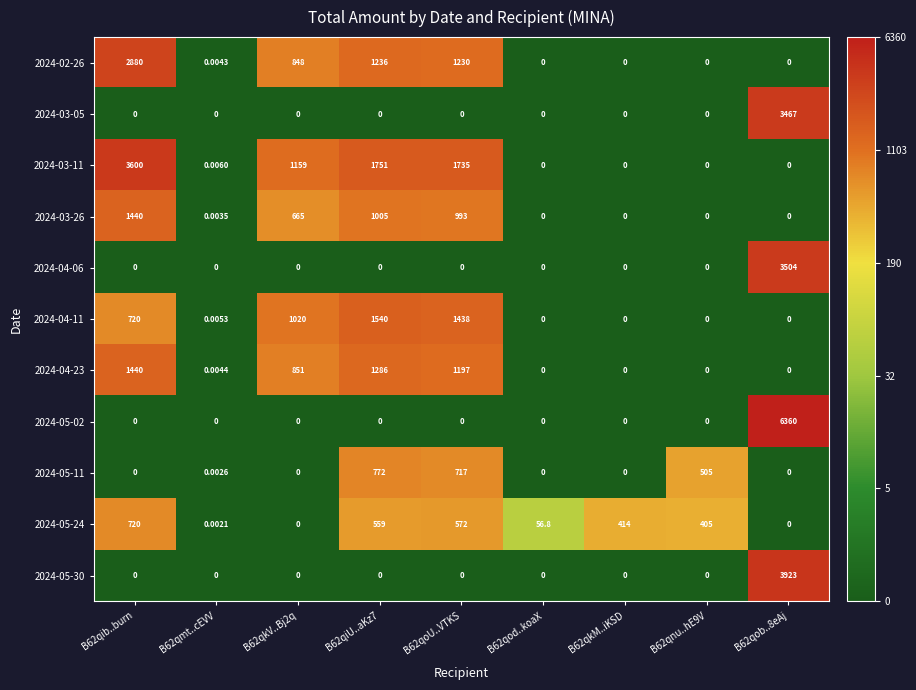

Is the value of 2024-04-06 at B62qob..8eAj greater than the value of 2024-03-26 at B62qmt..cEVV?

Yes